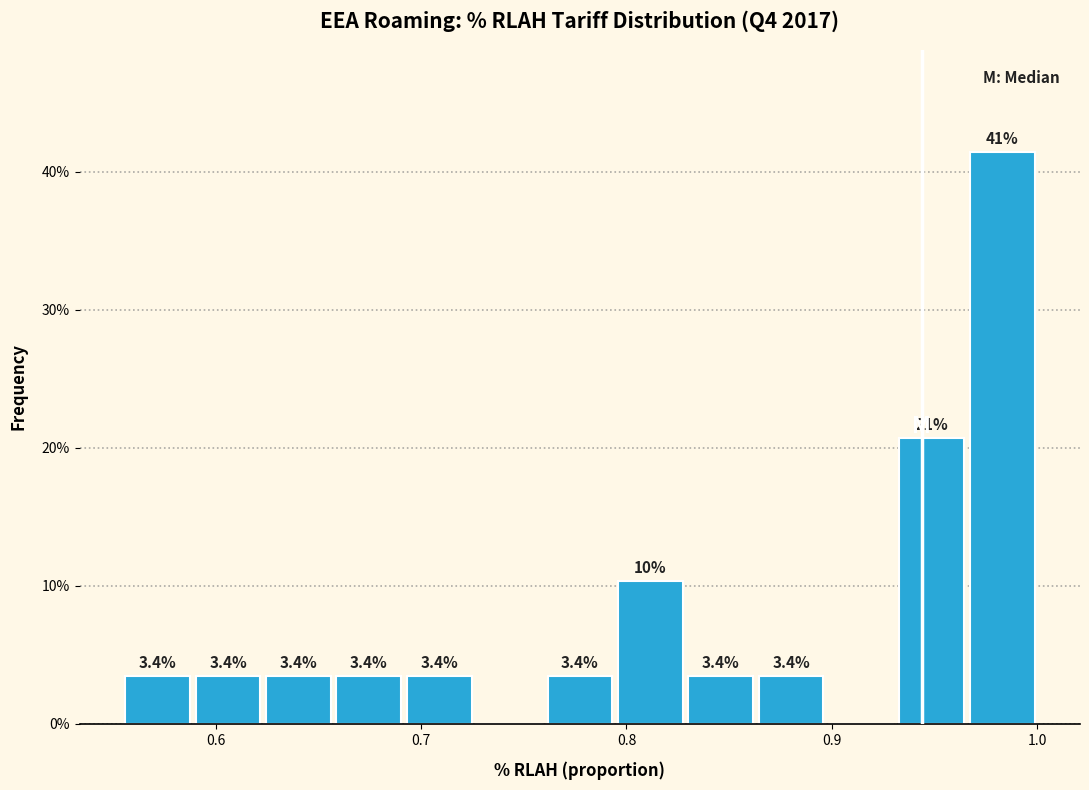

Read against the x-axis, roughly where is the centre of the tallest bar?

0.98